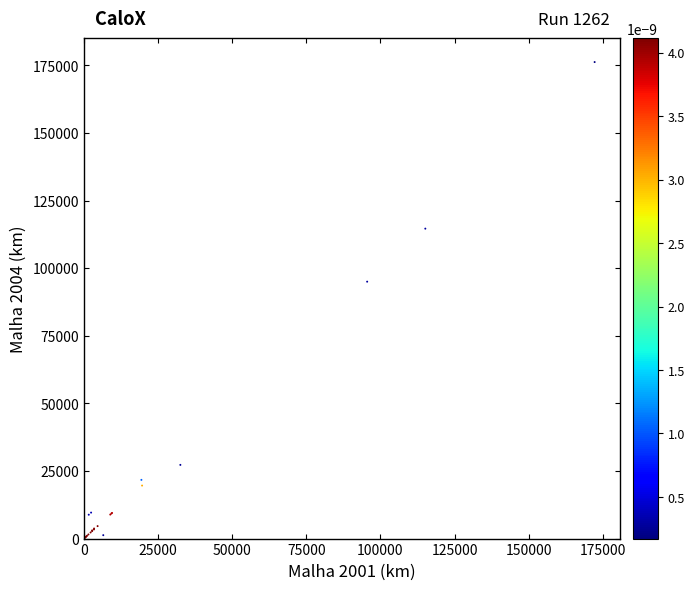

What Y value in the scatter plot is closest to 88120?

95025.2